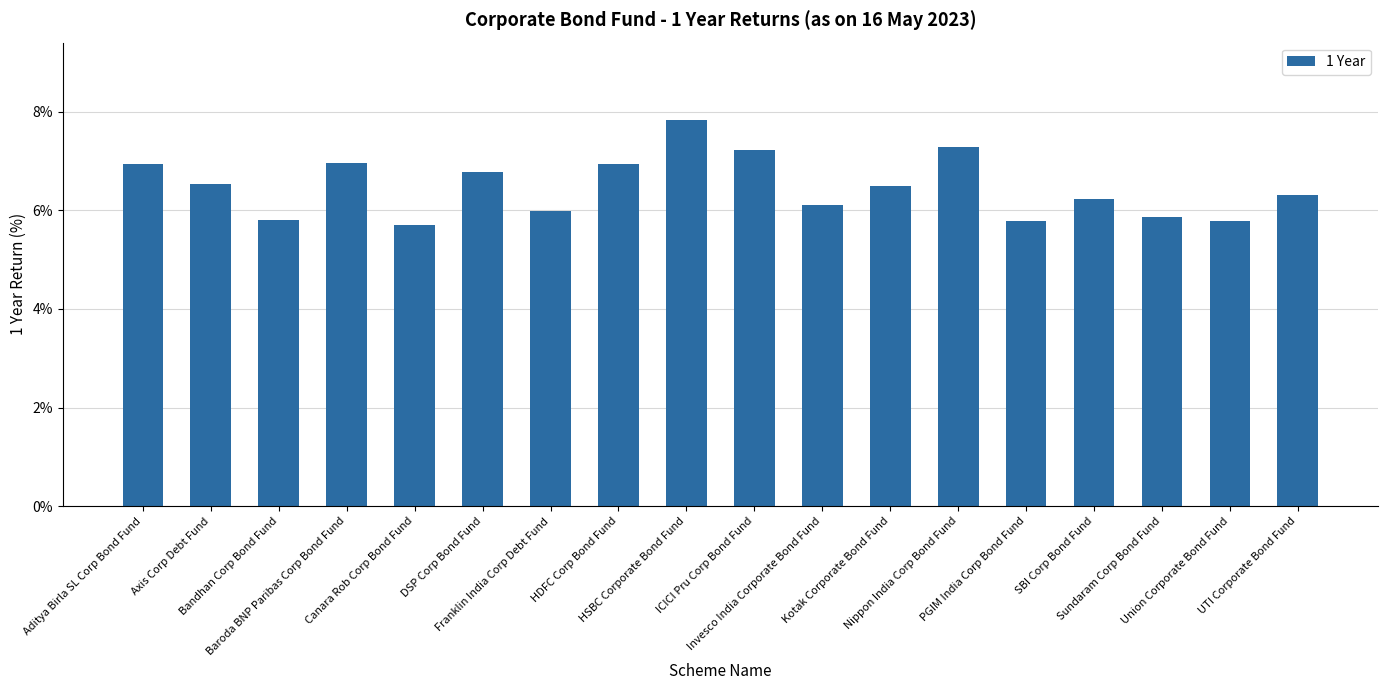

What is the label of the 8th bar from the left?

HDFC Corp Bond Fund